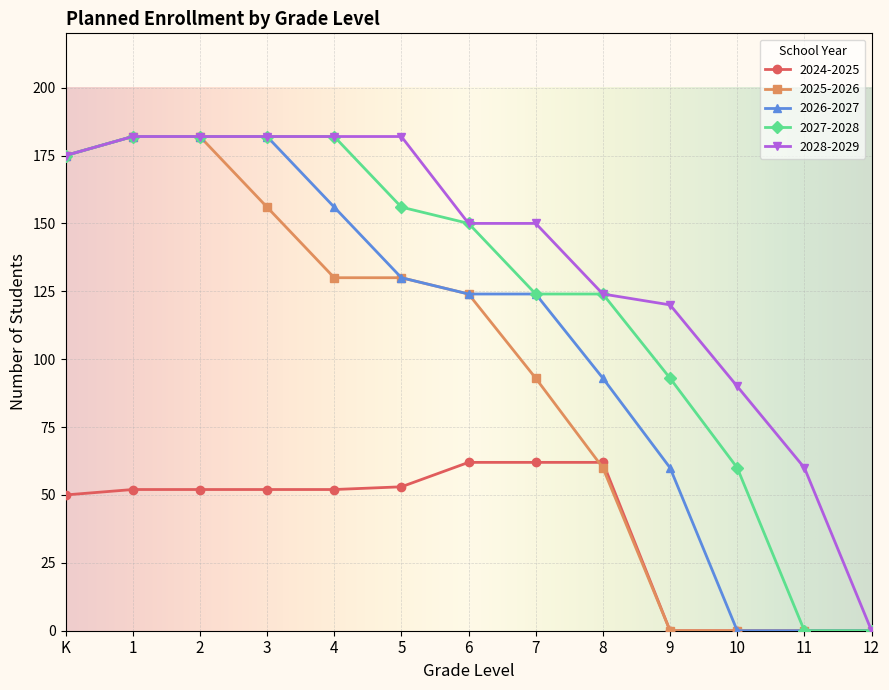

What is the difference between the highest and lowest values at 5?

129